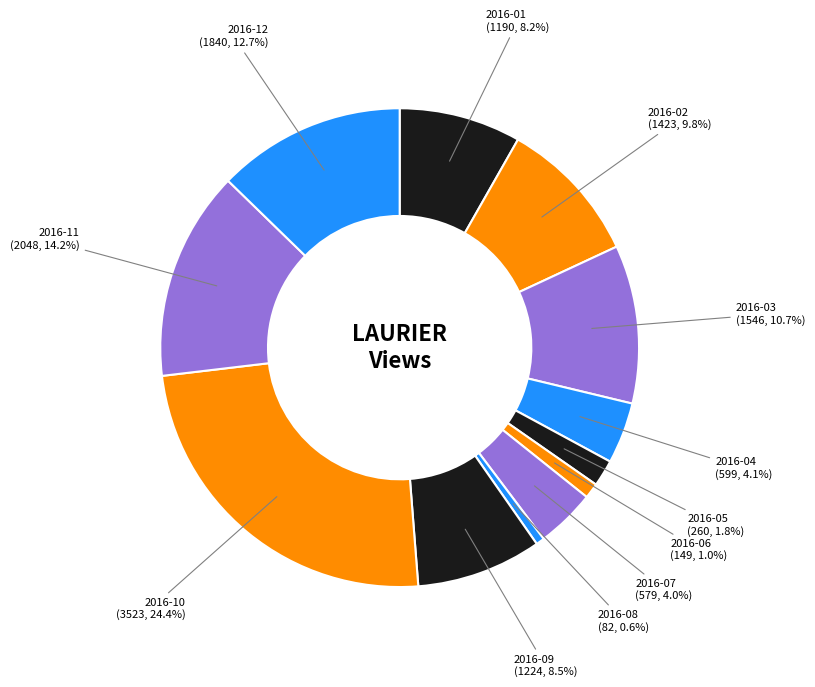

How many slices are in this pie chart?

12